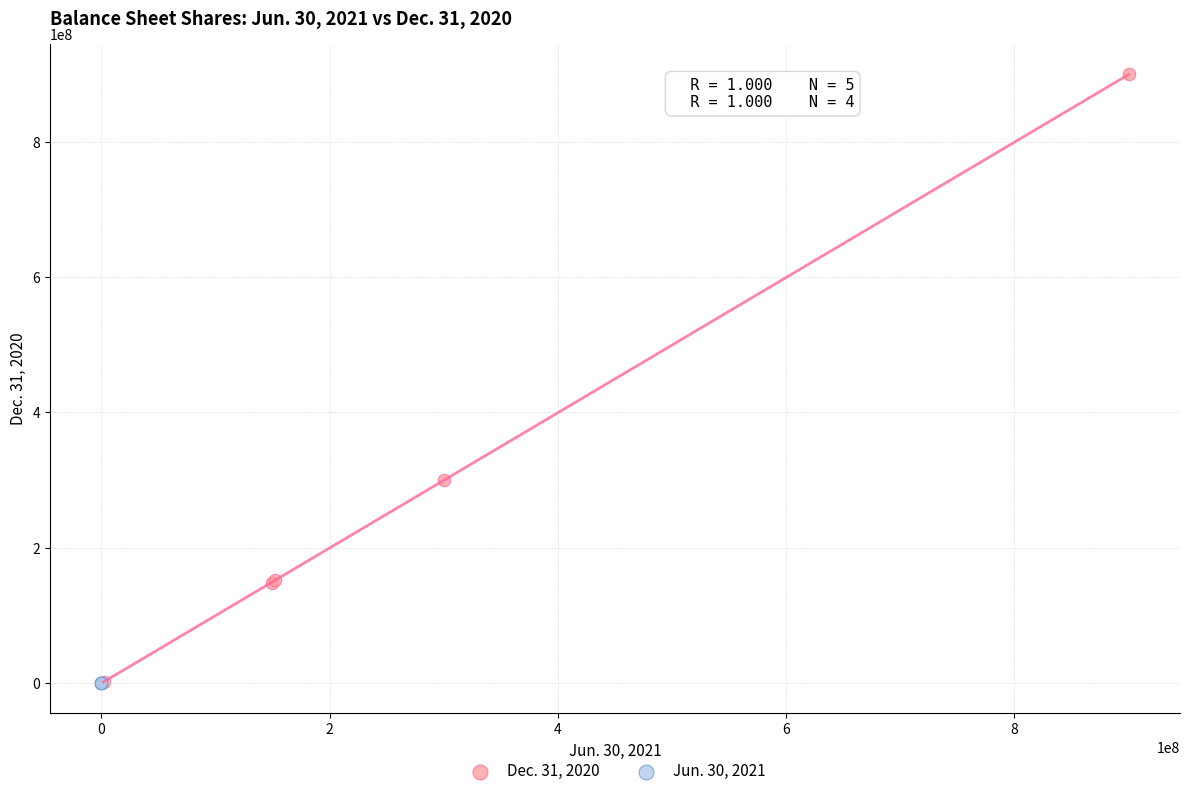

Which series has the largest Y range (max minus min)?

Dec. 31, 2020